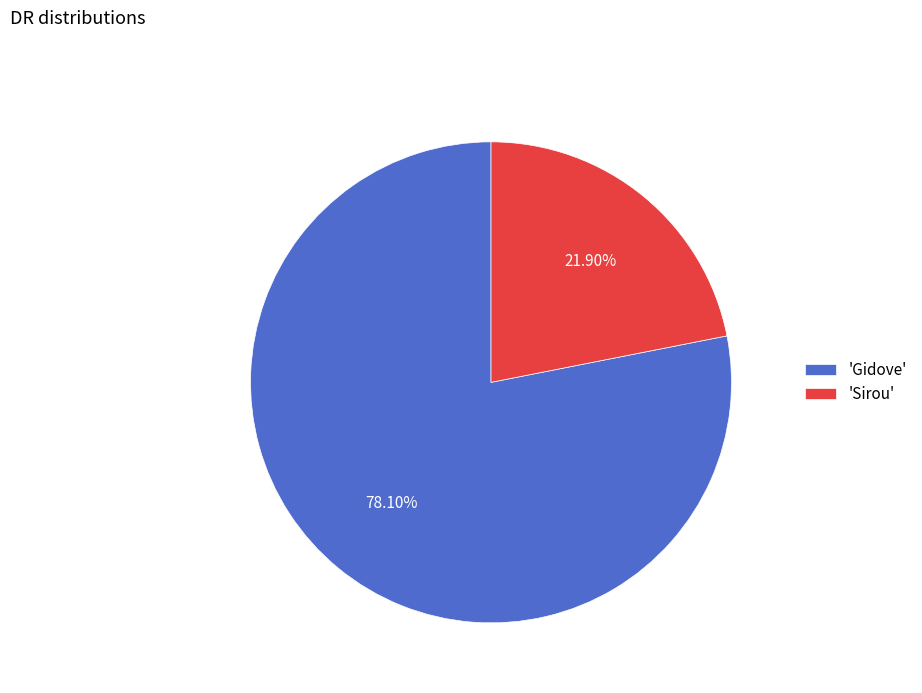

Does 'Gidove' account for over 50% of the chart?

Yes